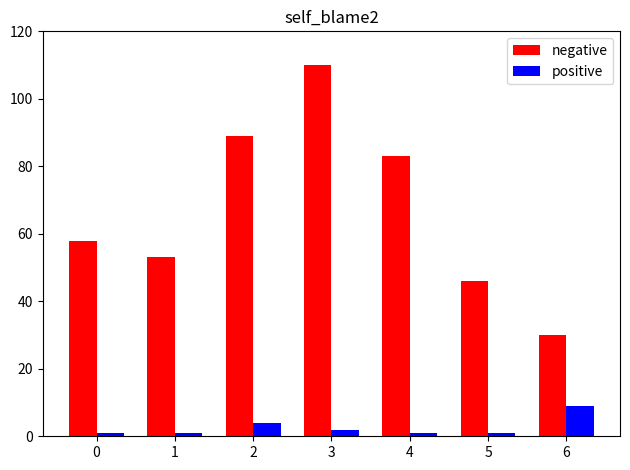

Is it true that negative equals 53 at 1?

True